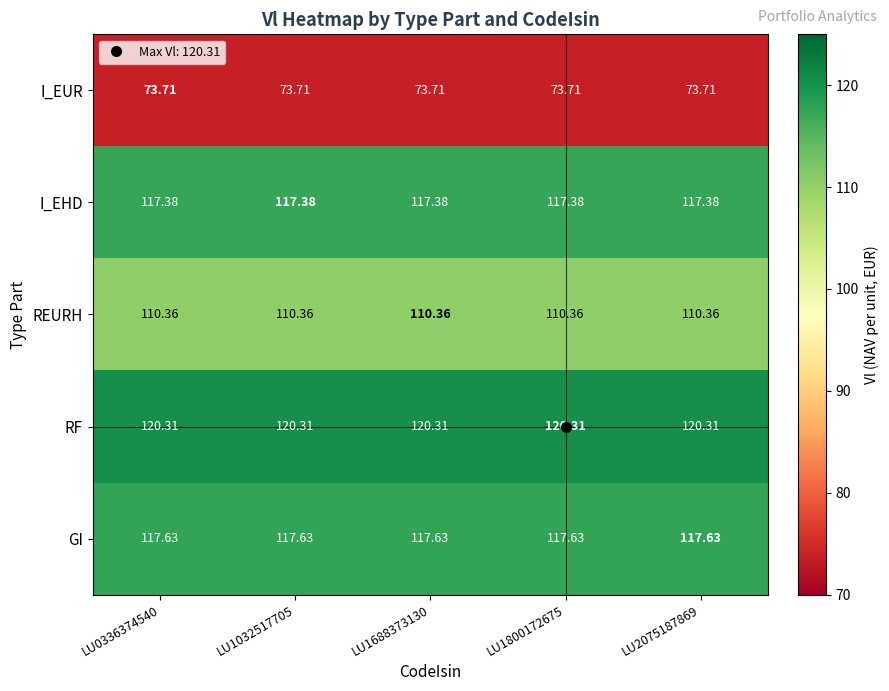

Rank the series by their maximum value, from lowest to highest.

I_EUR, REURH, I_EHD, GI, RF